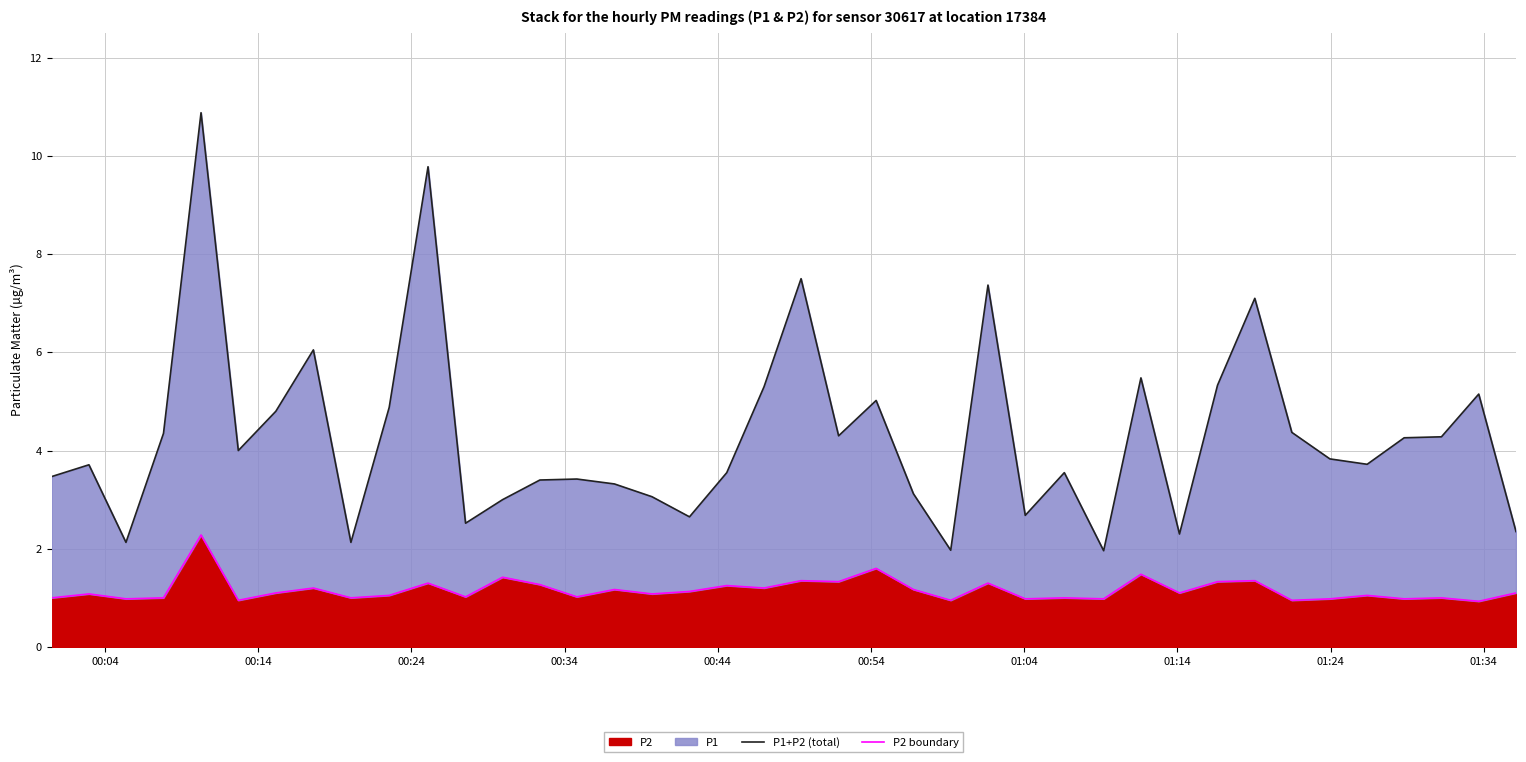

What is the average value of the P1+P2 (total) series?

4.3